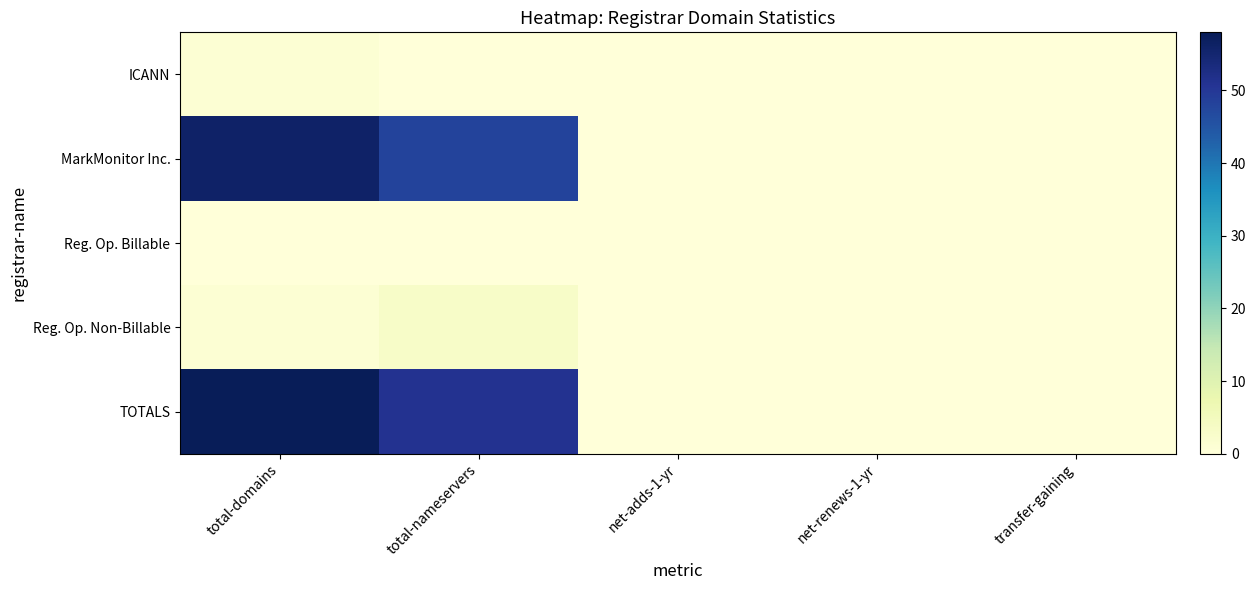

Between transfer-gaining and net-renews-1-yr, which is larger?

transfer-gaining